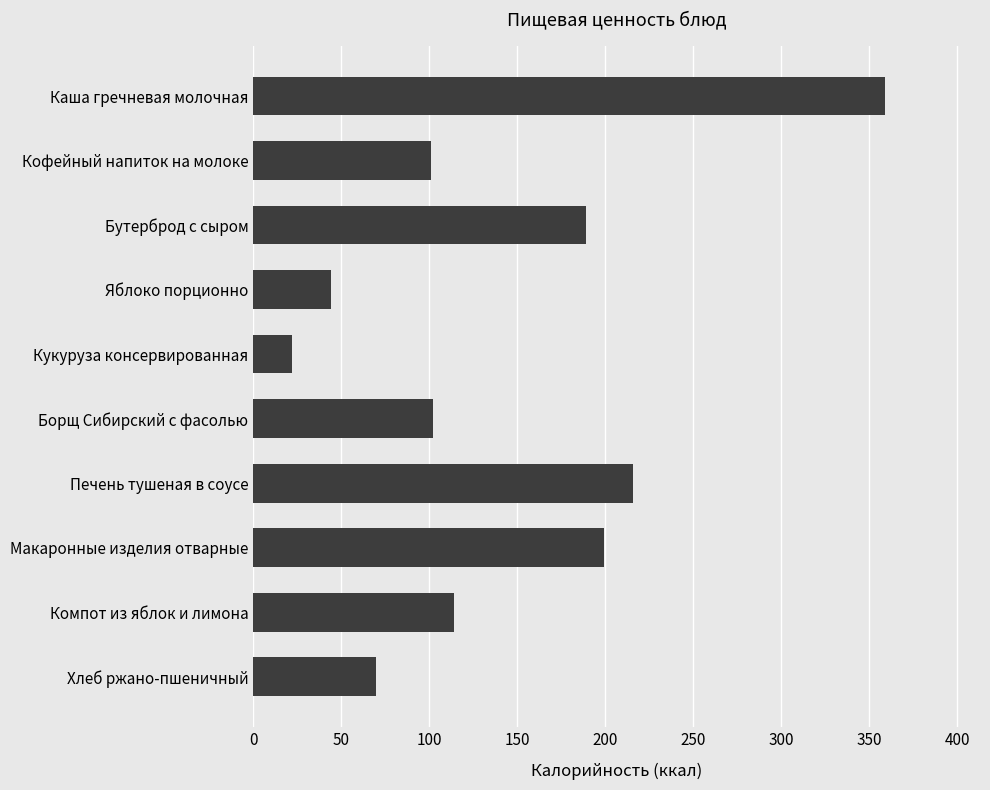

Where is the data nearest to the value 190?

Бутерброд с сыром